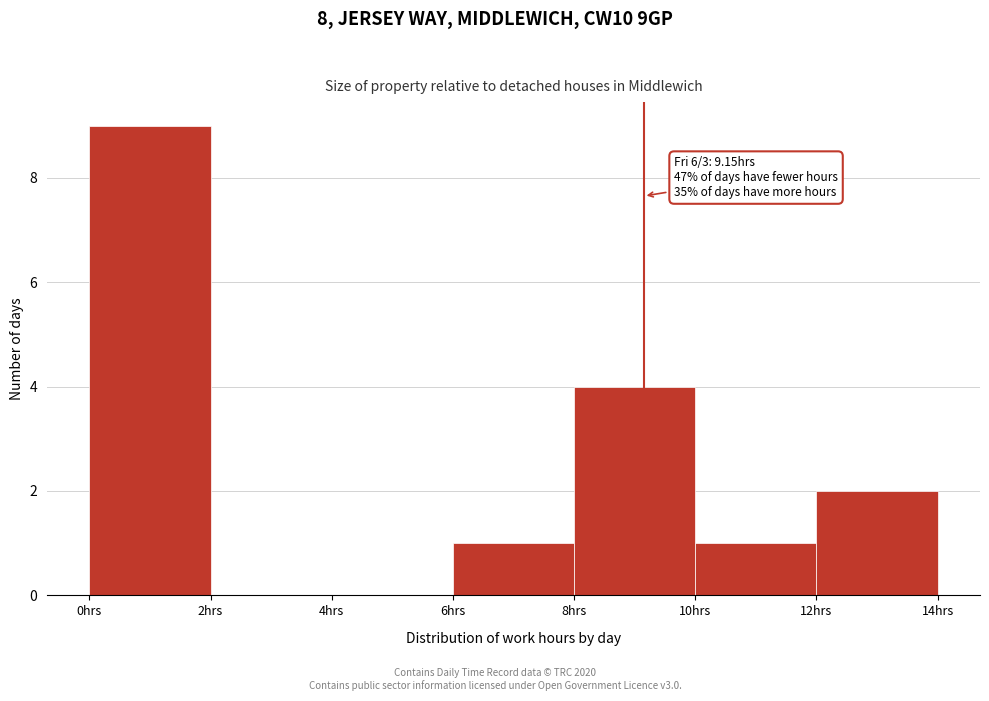

Over which range of the x-axis is the bar tallest?

0 to 2